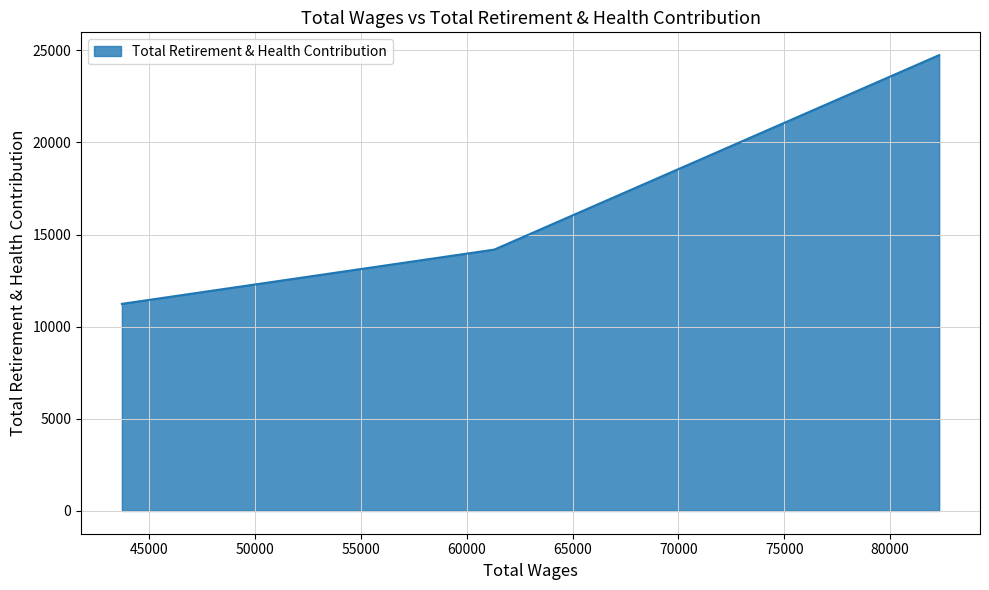

At which label is the value closest to 17985?

61295.0